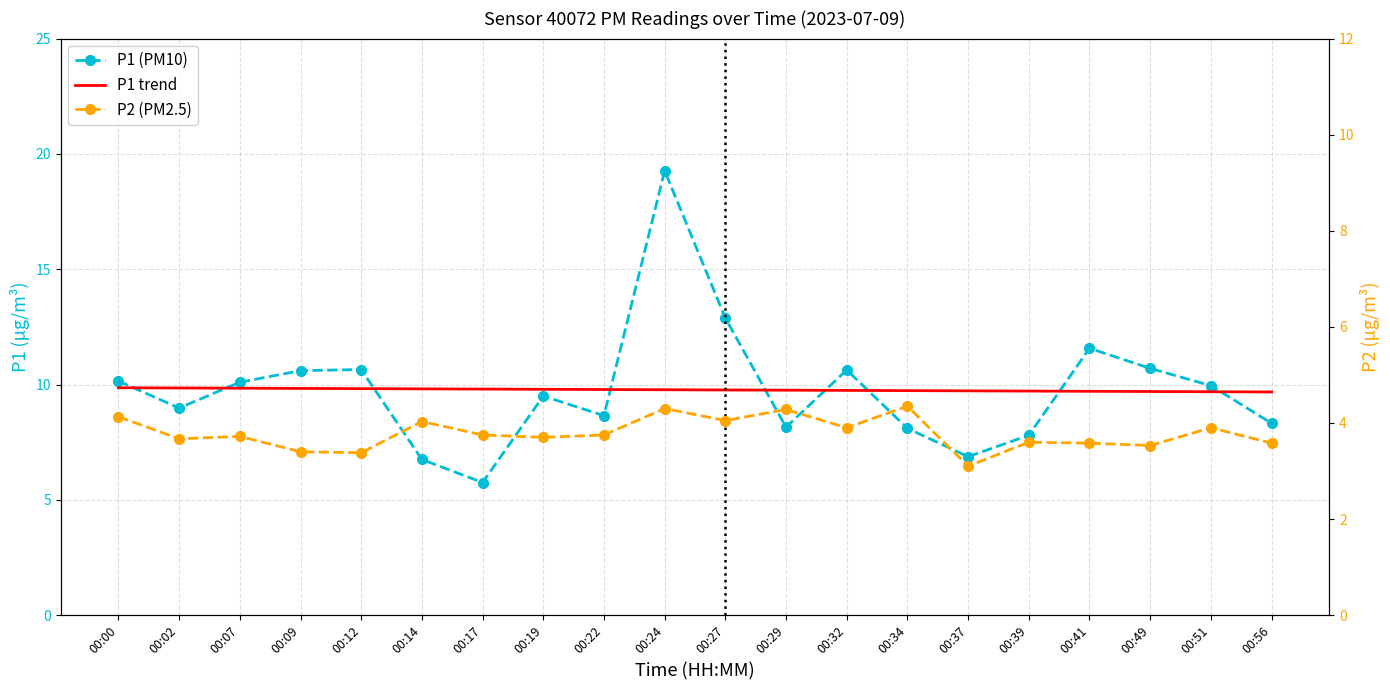

Is this an area chart (filled region under the line)?

No